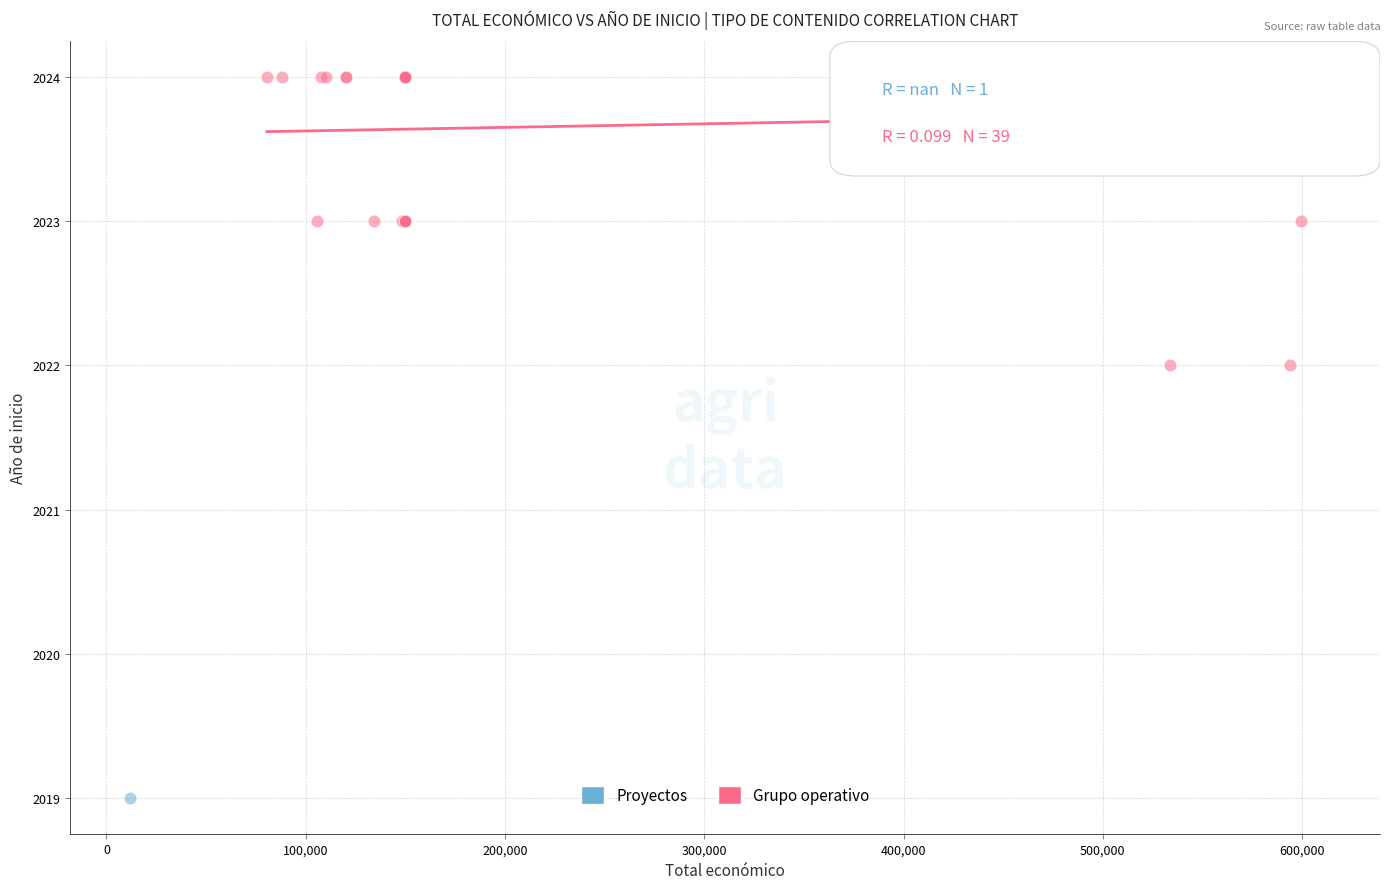

What are all the series names shown in the legend?

Proyectos, Grupo operativo